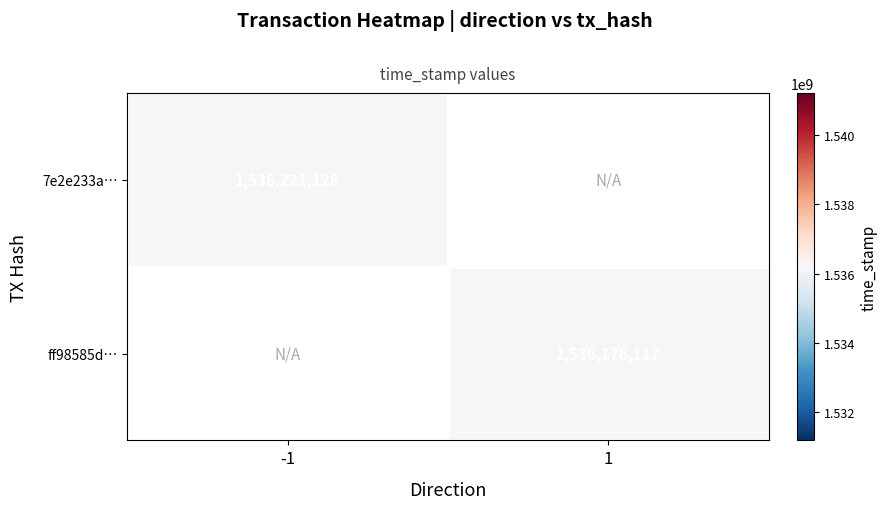

Is it true that 7e2e233a… equals 958479979.3 at -1?

False